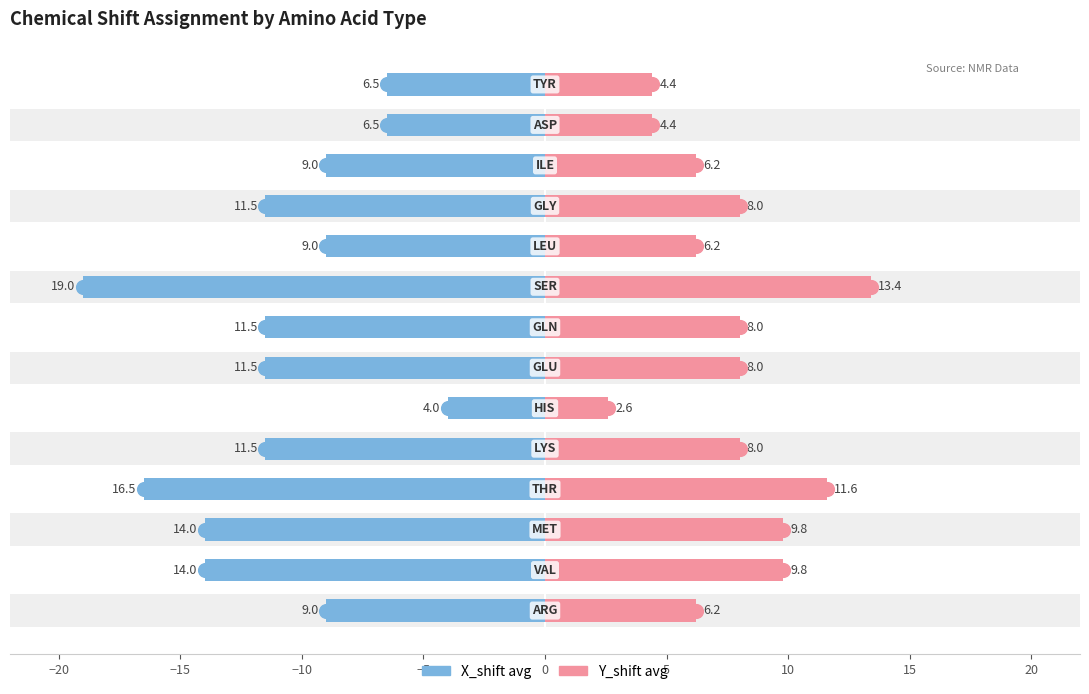

What position from the left is 12?

13